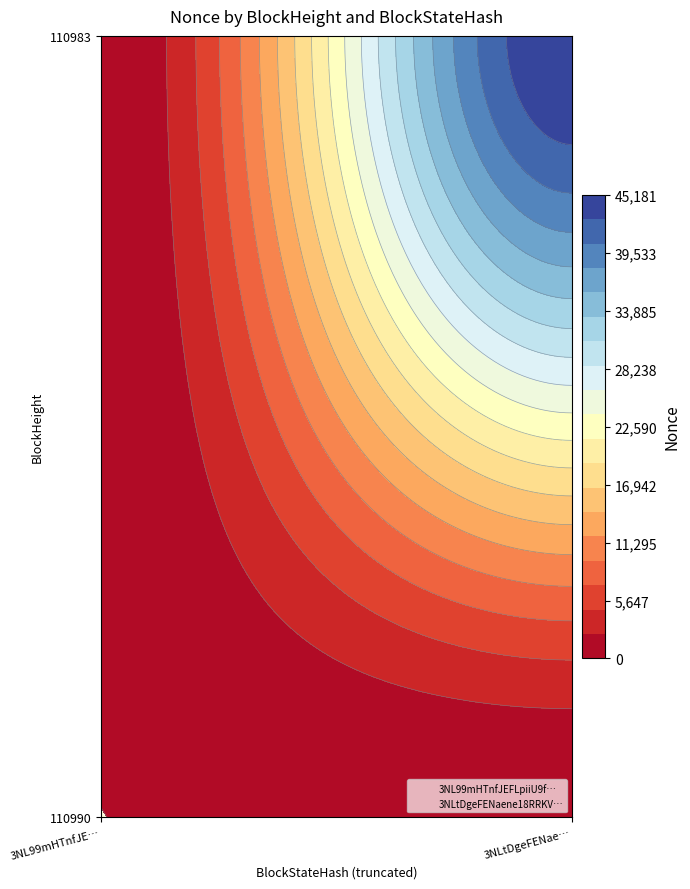

Between 110990 and 110983, which is larger?

110990